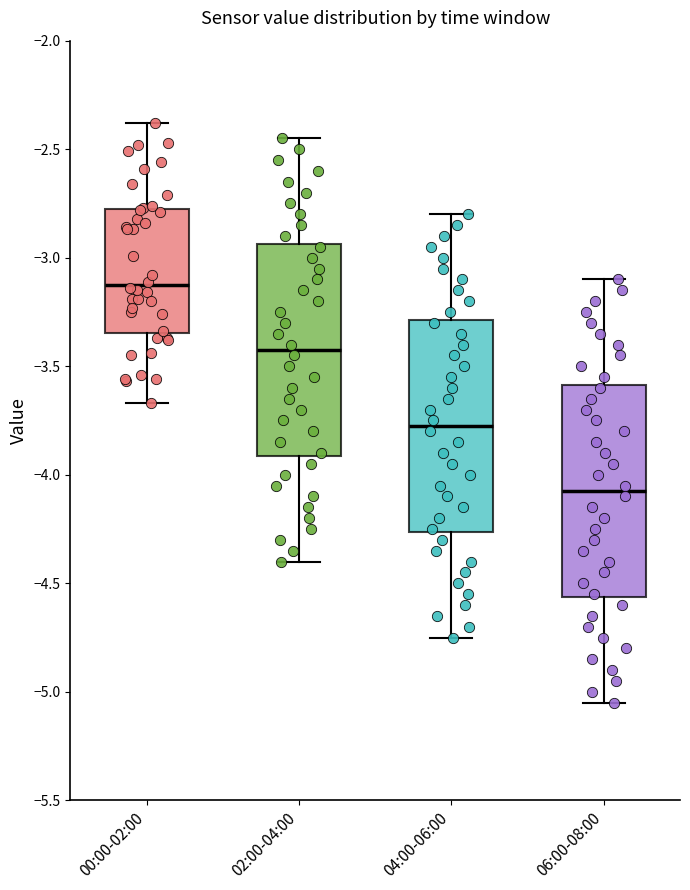

Where does the upper whisker of the box for 04:00-06:00 end on the y-axis? The values are not printed on the chart, so give them approximately, as read against the axis.

-2.80